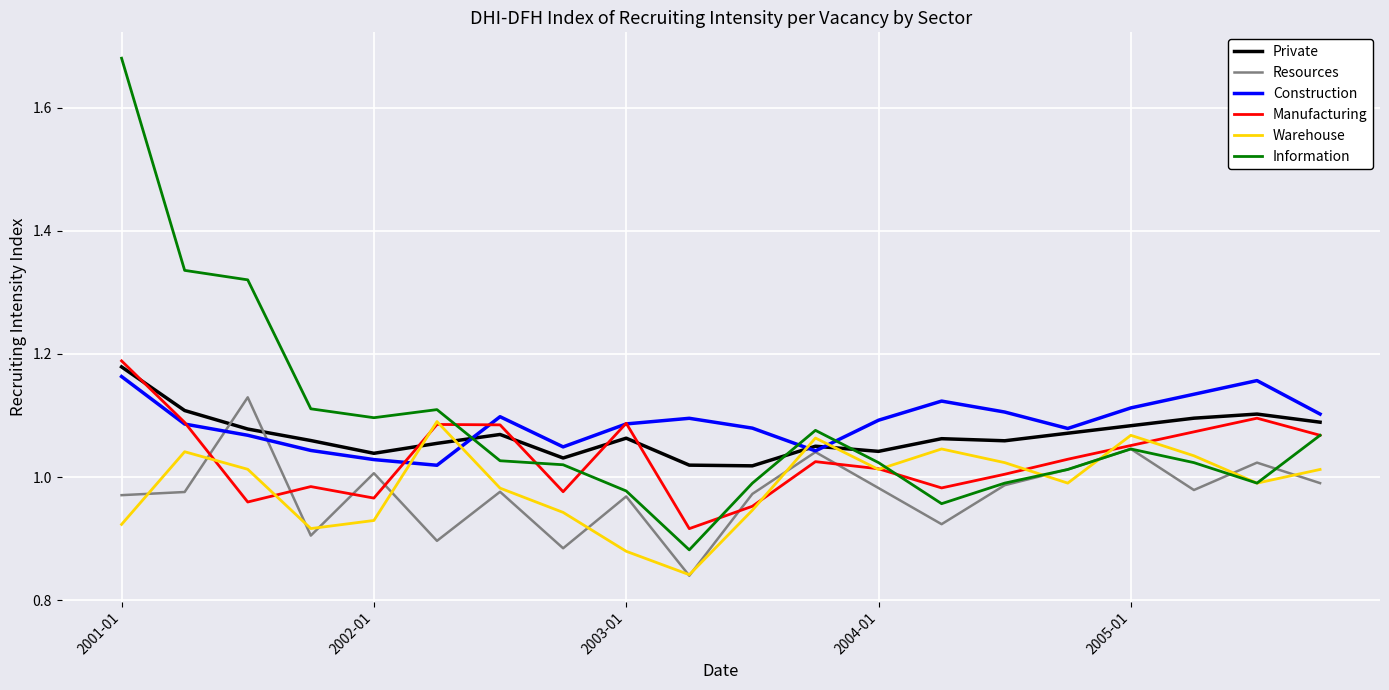

Which series has the widest spread of values?

Information